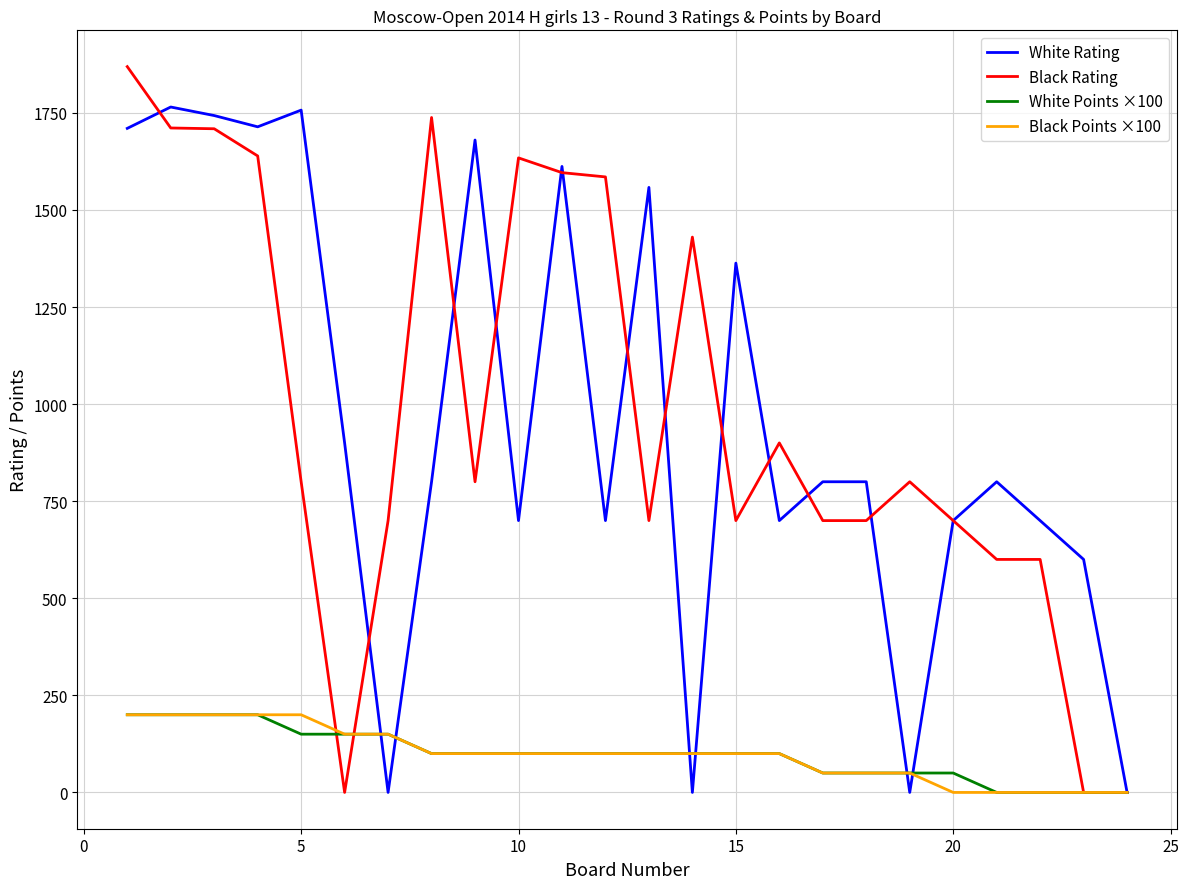

What is the greatest value displayed?

1869